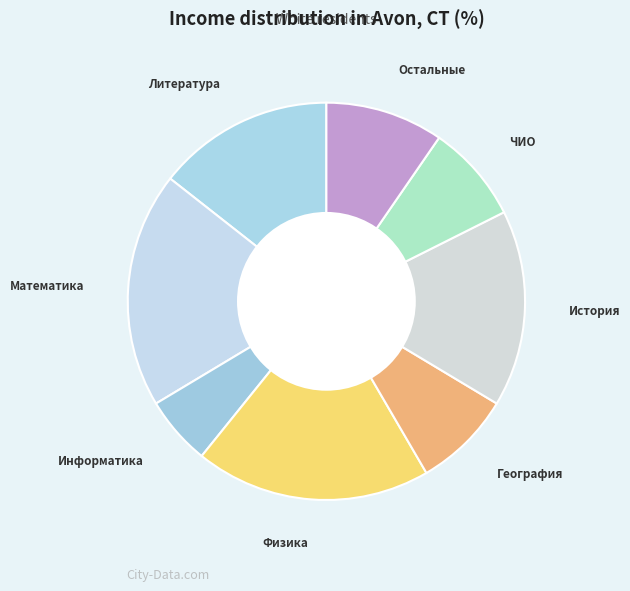

True or false: География accounts for 21% of the total.

False